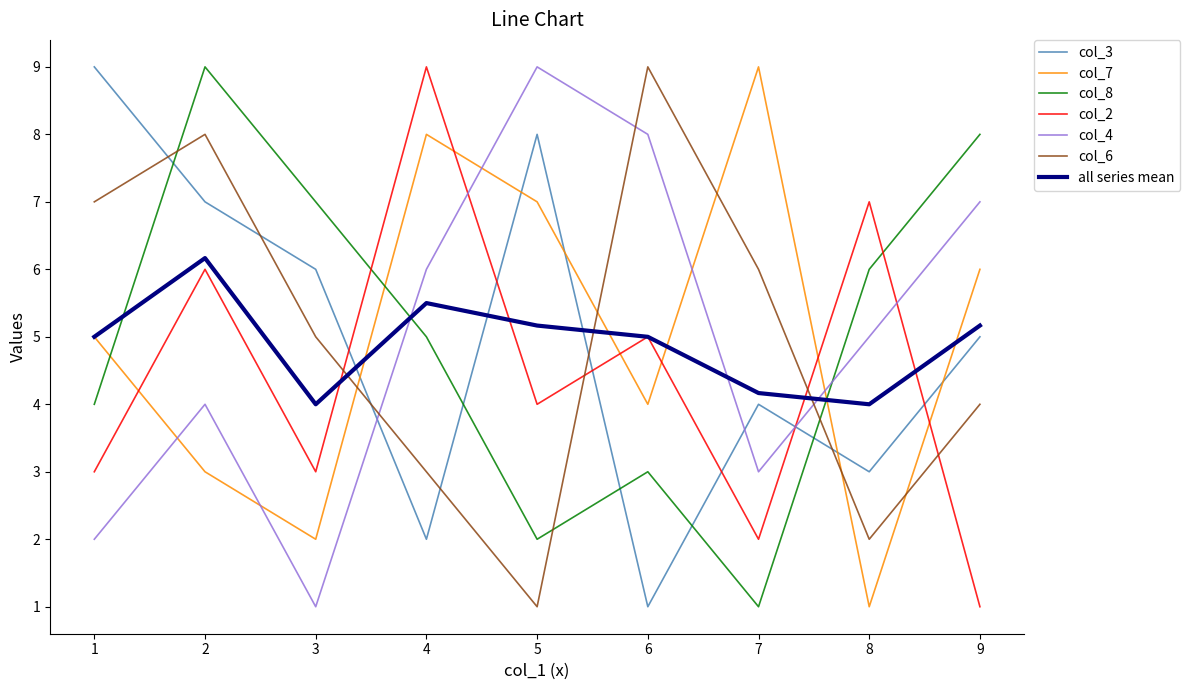

Is this an area chart (filled region under the line)?

No